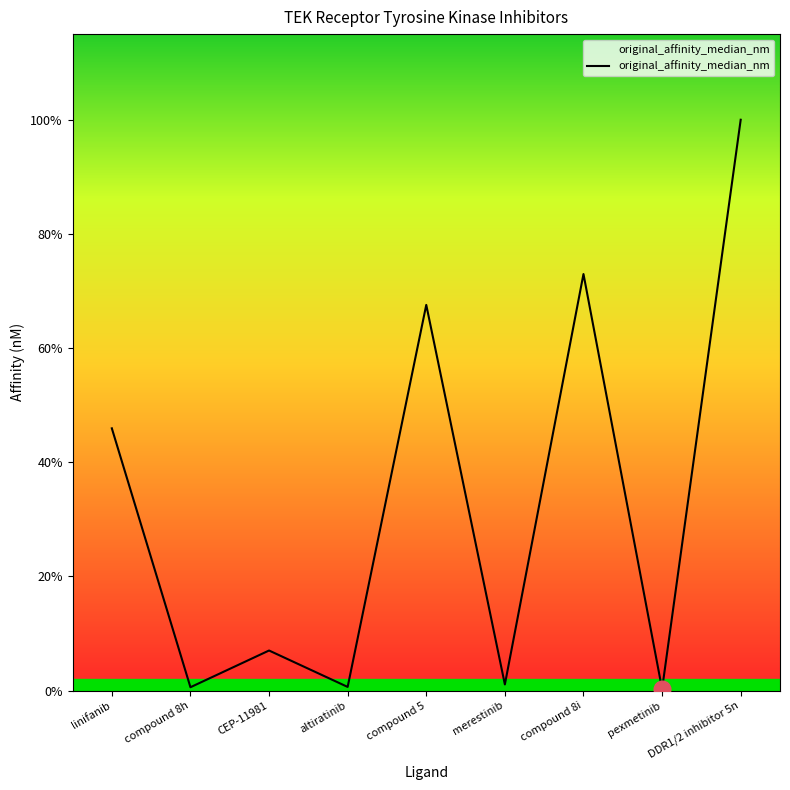

What is the change in value from compound 8i to pexmetinib?

-269.0